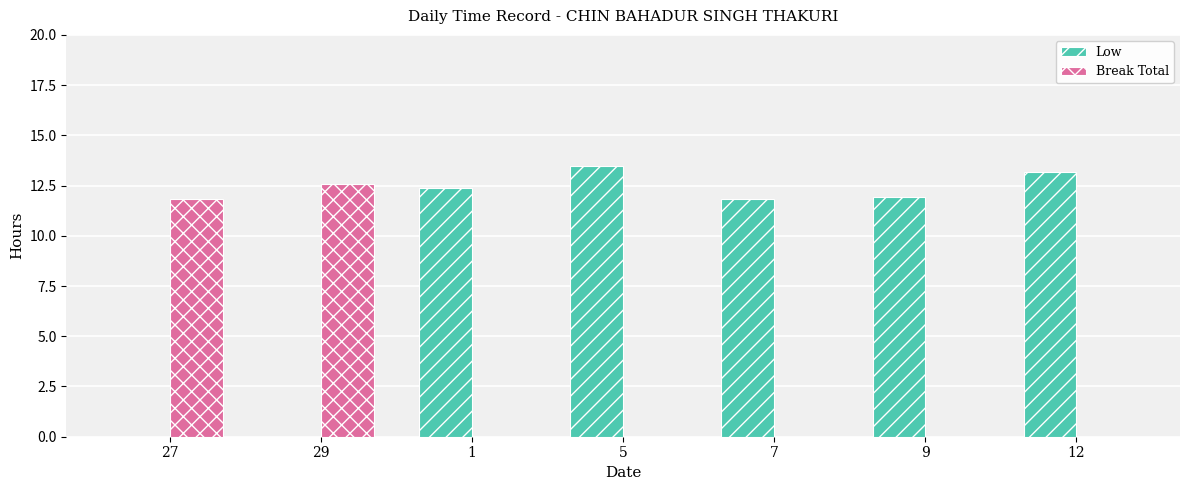

The Low series shows 11.8 at 7. True or false?

True